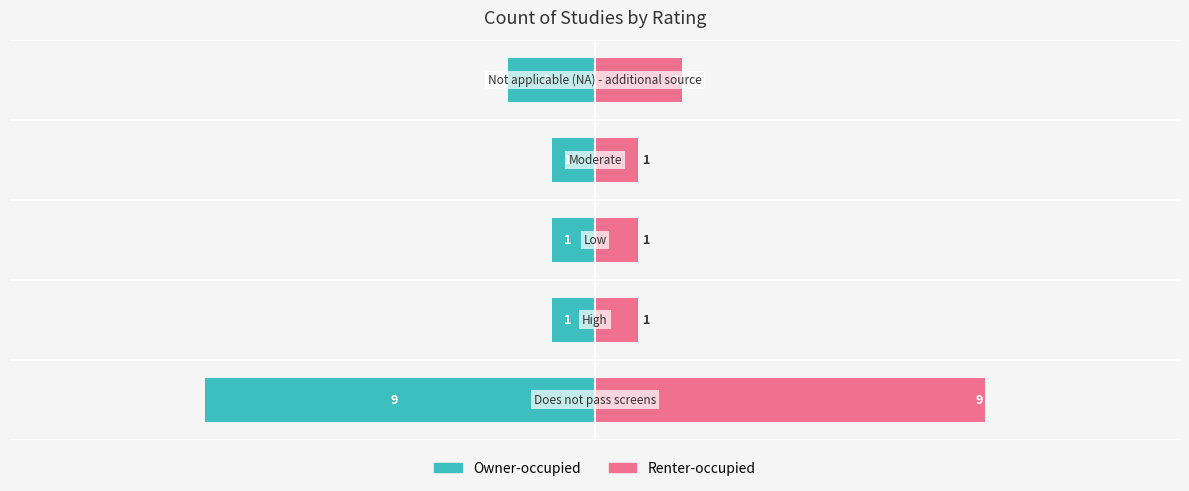

How many Owner-occupied values are between -2 and -1?

4